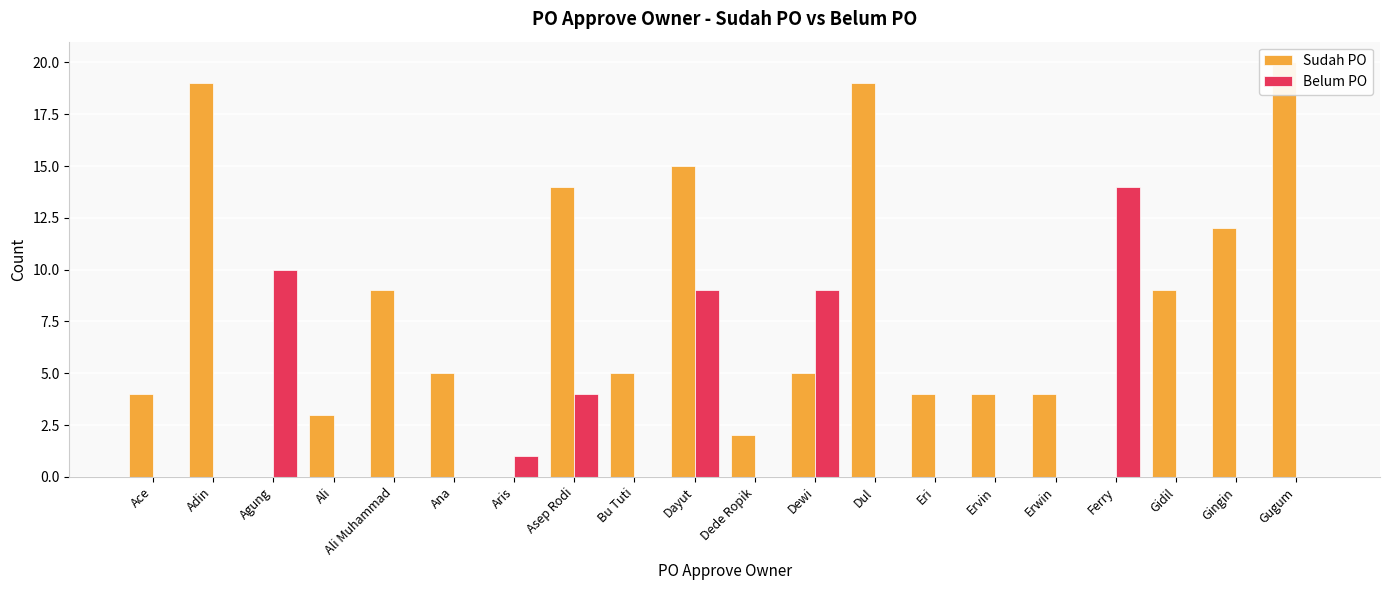

What is the label of the 11th bar from the right?

Dayut